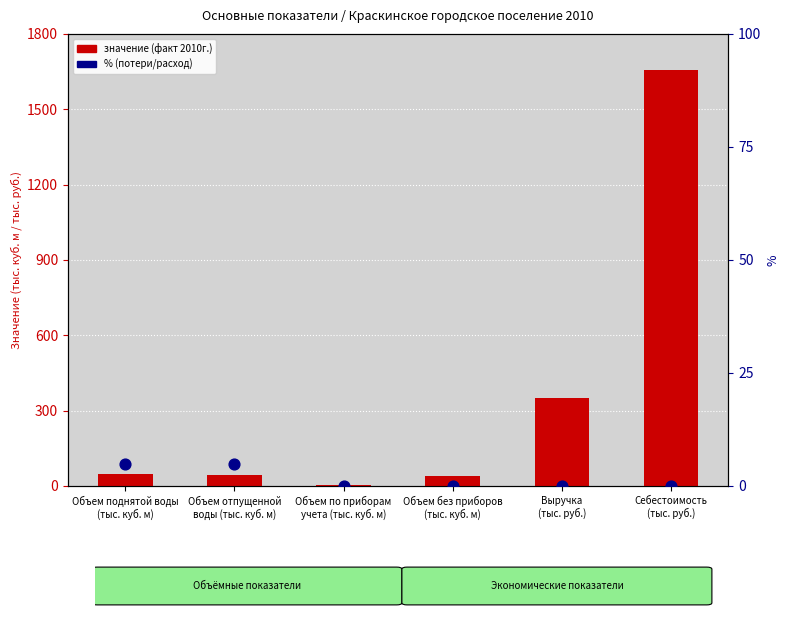

Which series has the largest Y range (max minus min)?

значение (факт 2010г.)